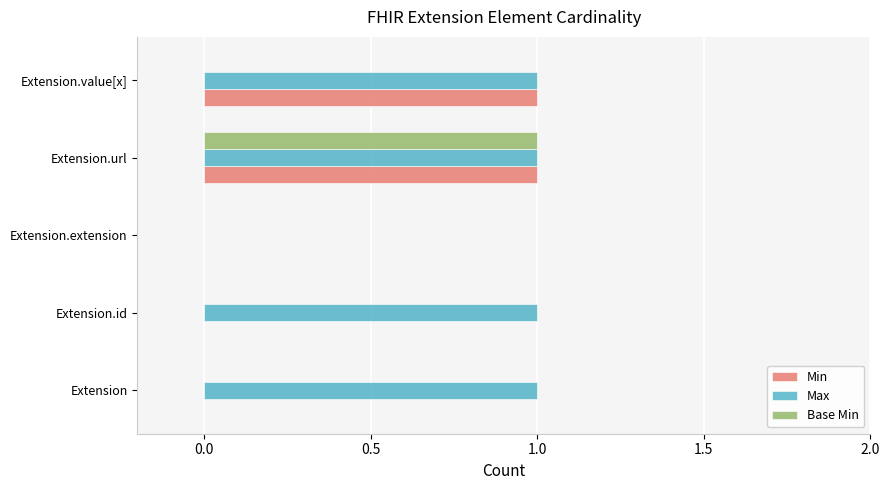

The Min series shows 1 at Extension.value[x]. True or false?

True